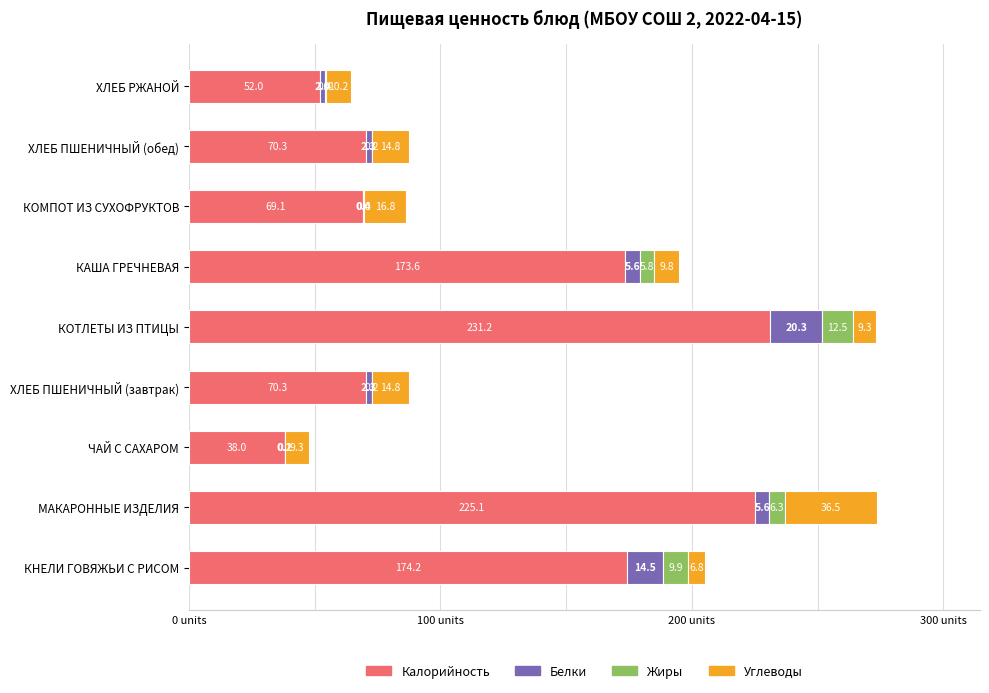

At which category is the sum across all series the highest?

МАКАРОННЫЕ ИЗДЕЛИЯ